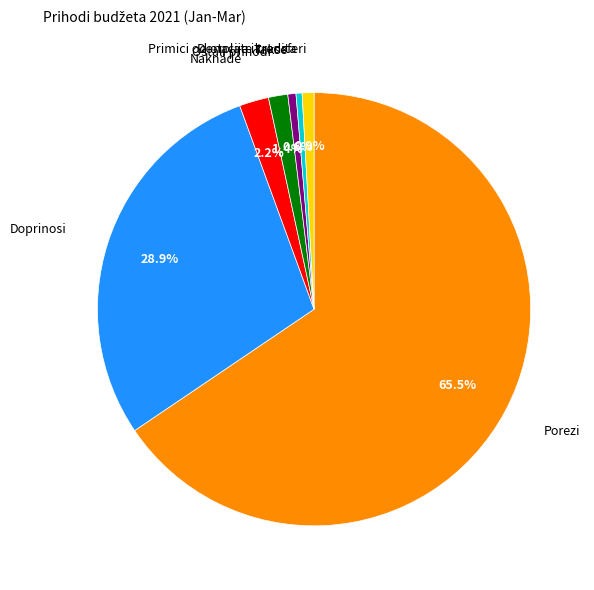

How many slices are in this pie chart?

7